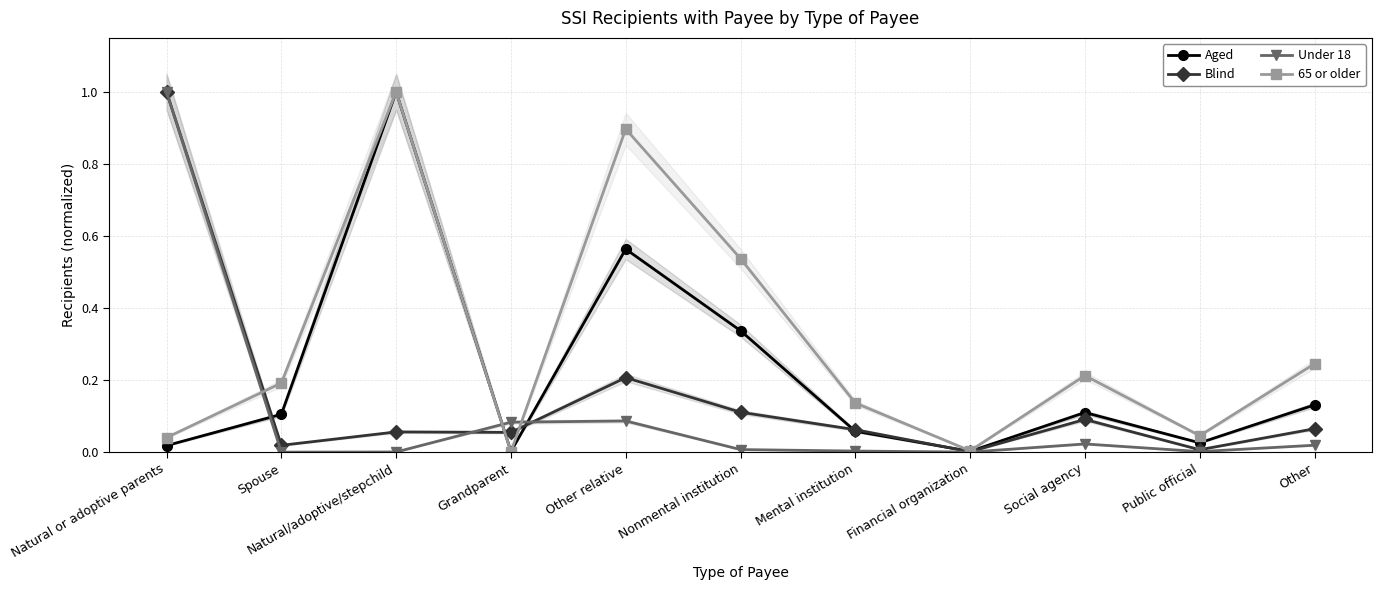

Is the value of 65 or older at Financial organization greater than the value of Blind at Other?

No